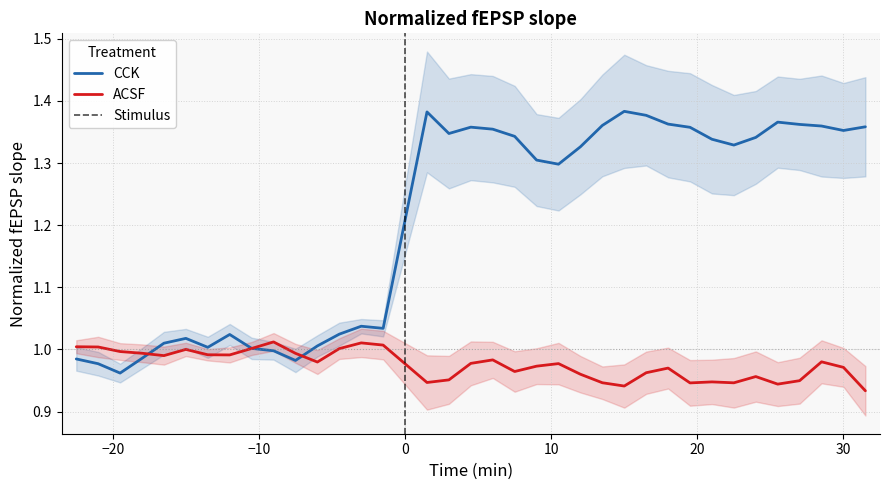

Which series has the largest total across all categories?

CCK mean